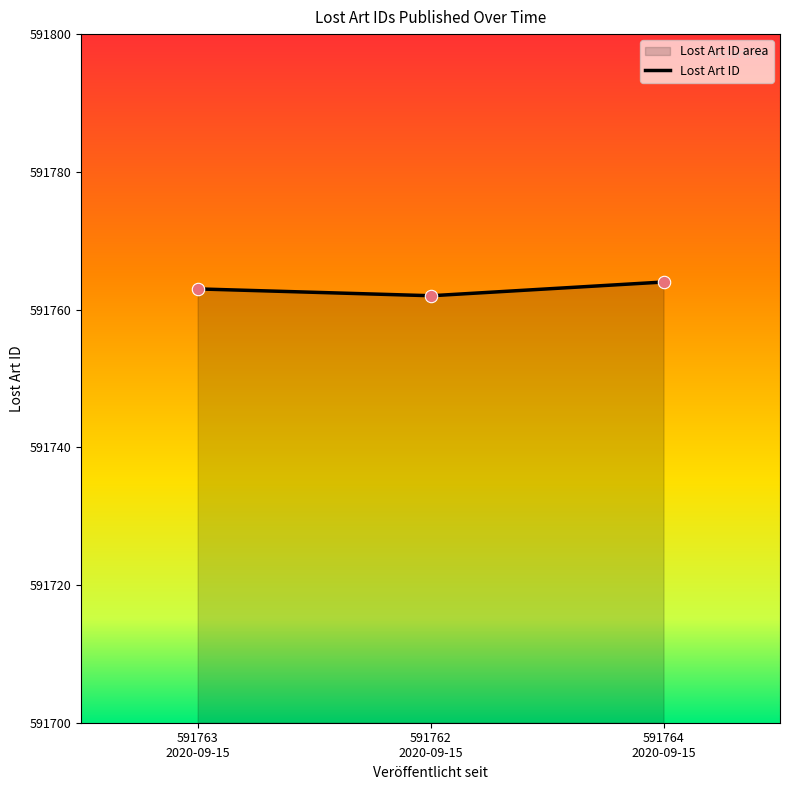

What is the minimum value for Lost Art ID?

591762.0